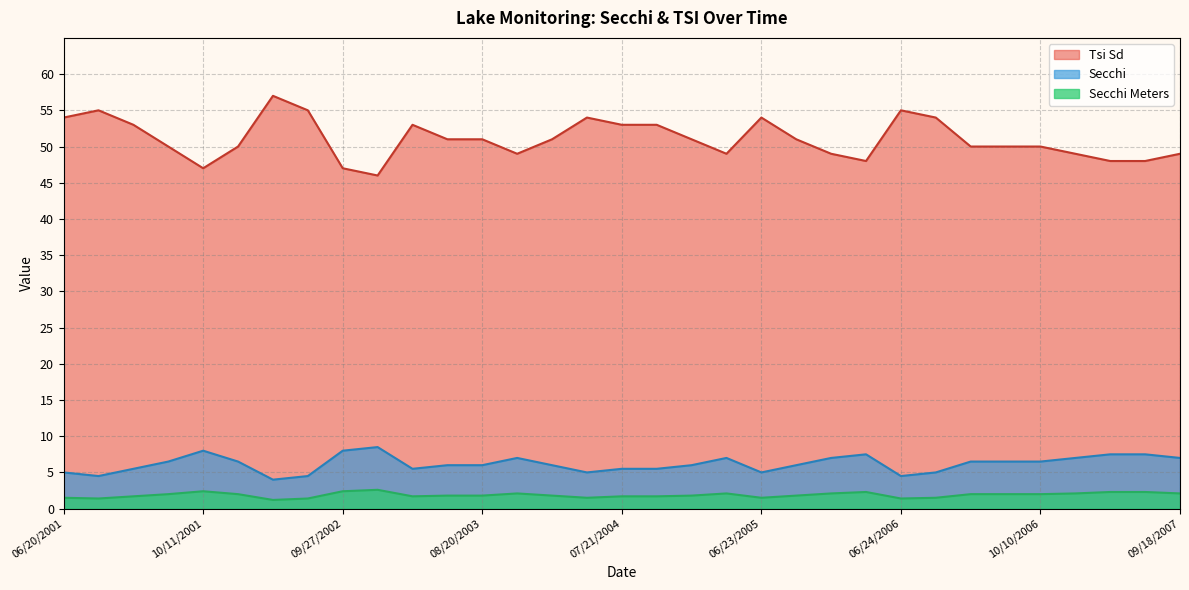

At which label is Secchi Meters closest to 1?

07/25/2002